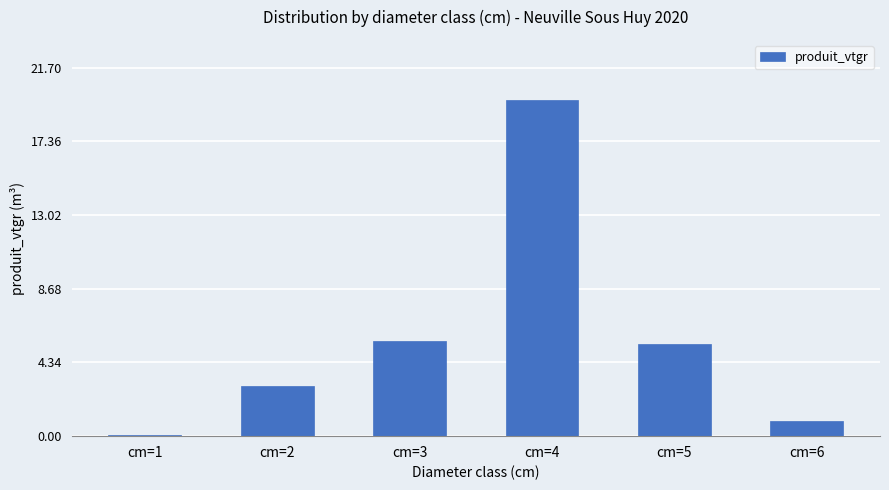

What is the average value?

5.8